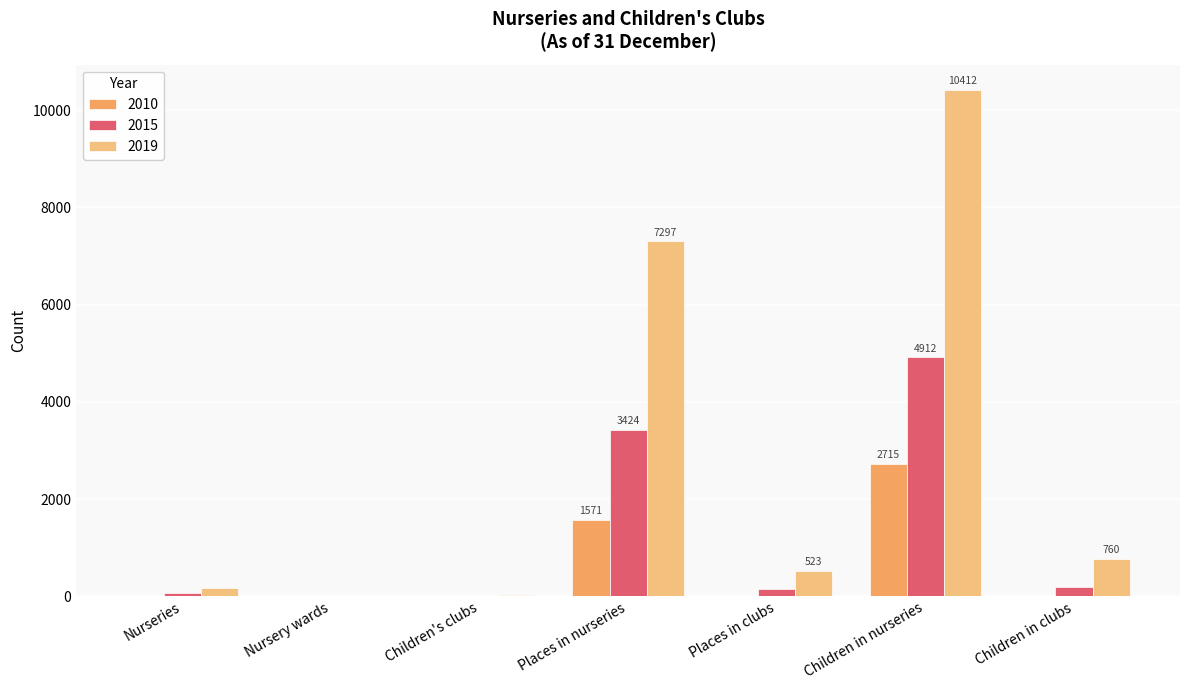

What is the total value across all series at Children in clubs?

959